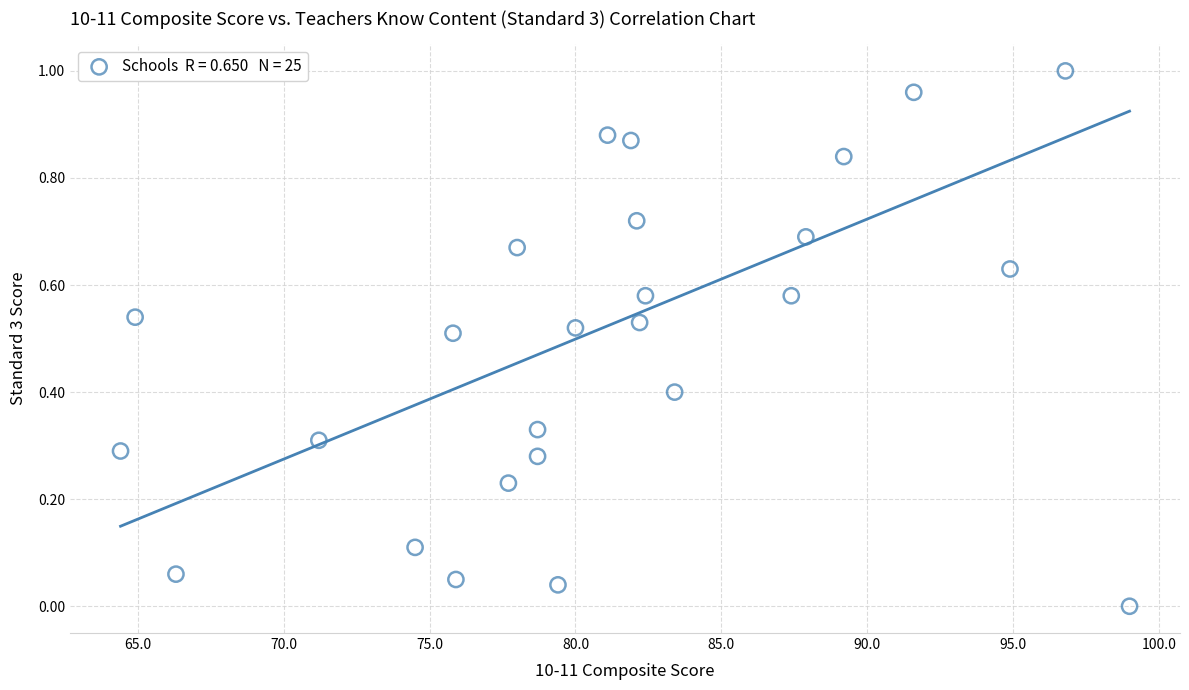

What is the range of X values (max minus min)?

34.6